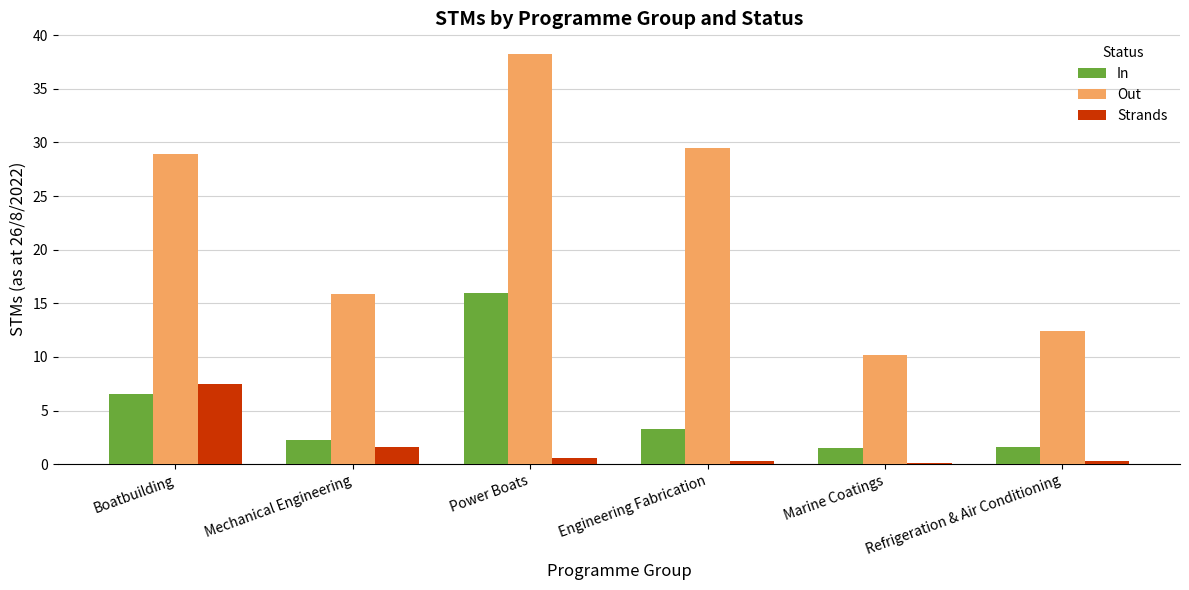

What position from the right is Engineering Fabrication?

3